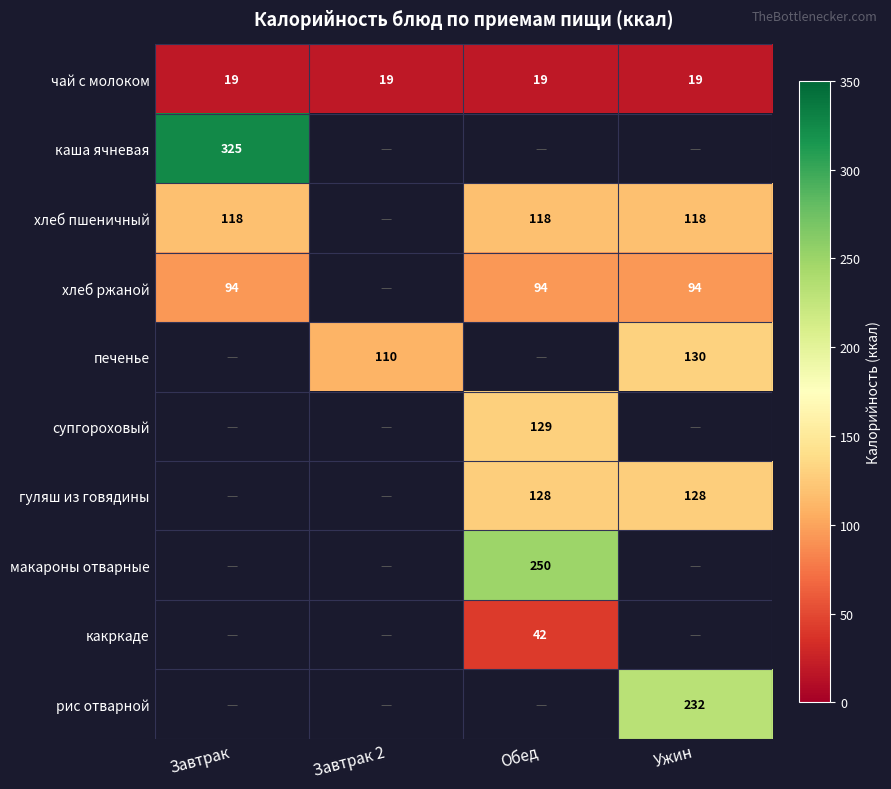

At which category does the chart reach its peak across all series?

Завтрак